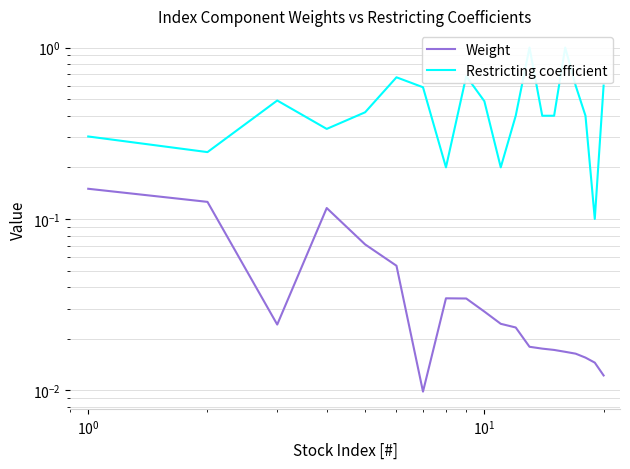

Is this an area chart (filled region under the line)?

No